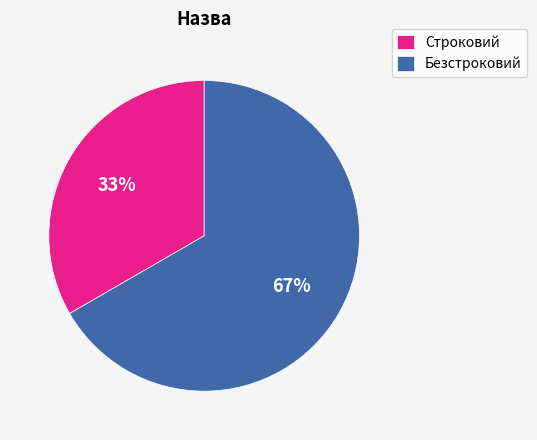

How many segments does this pie chart have?

2